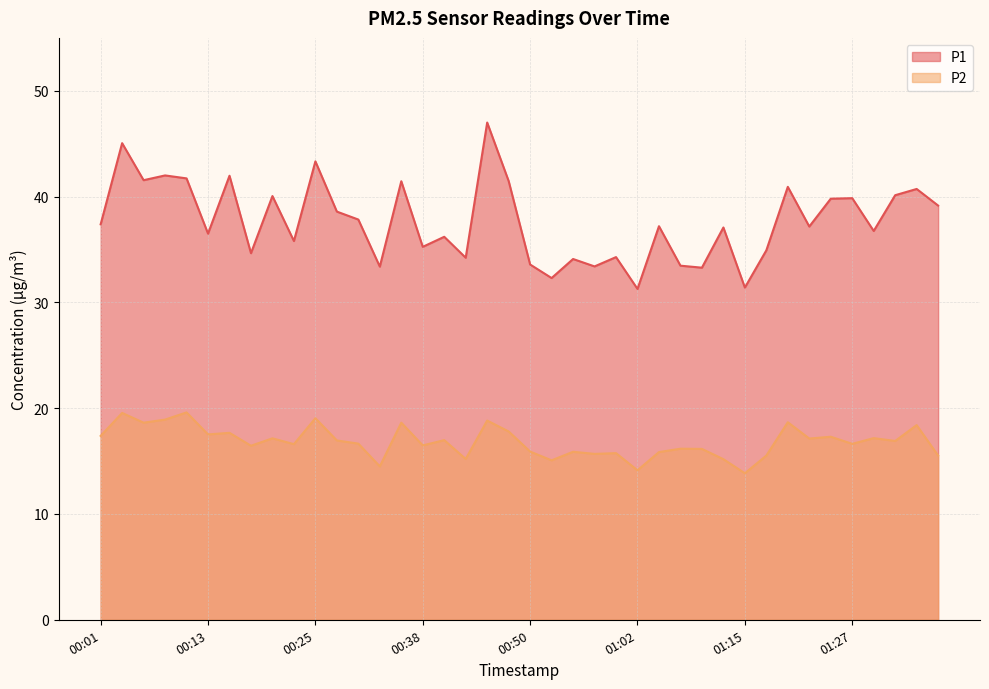

What is the highest value of the P1 series?

47.0